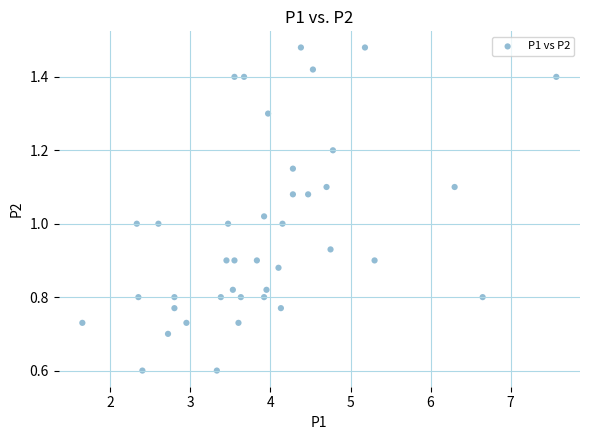

What is the range of X values (max minus min)?

5.9